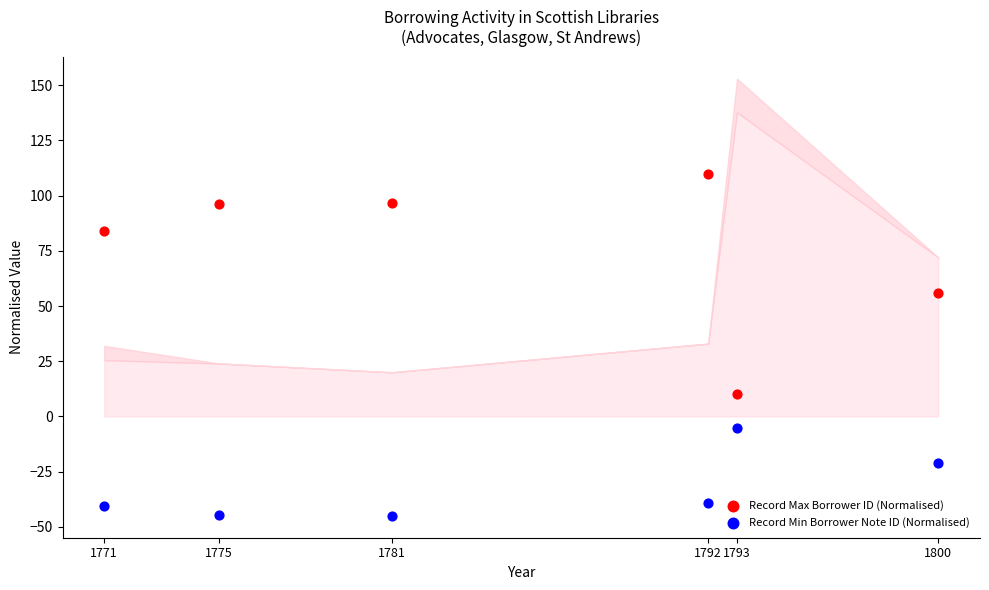

Which series has the widest spread of Y values?

Record Max Borrower ID (Normalised)